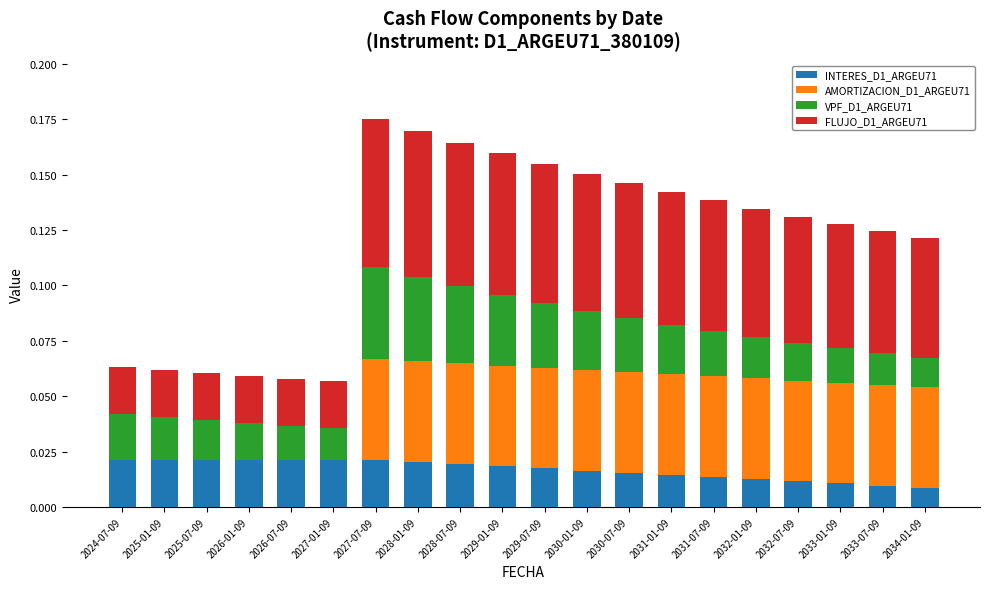

Is it true that INTERES_D1_ARGEU71 equals 0.0 at 2026-07-09?

True